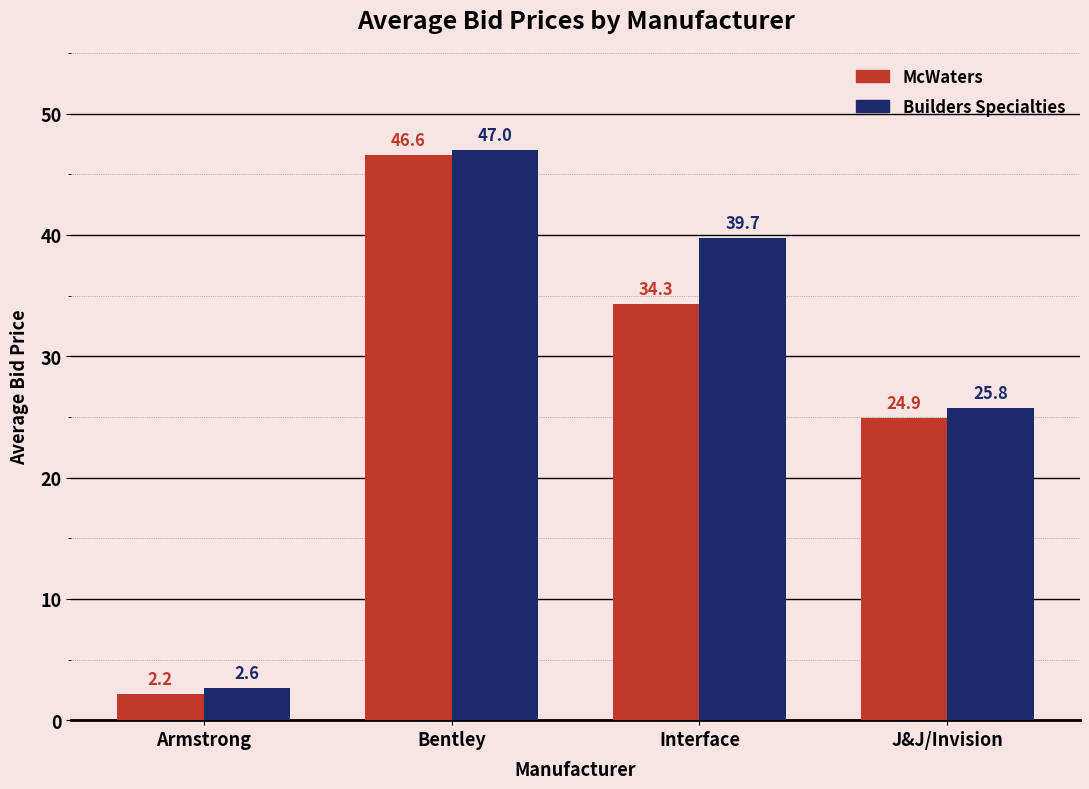

What is the lowest value of the McWaters series?

2.2